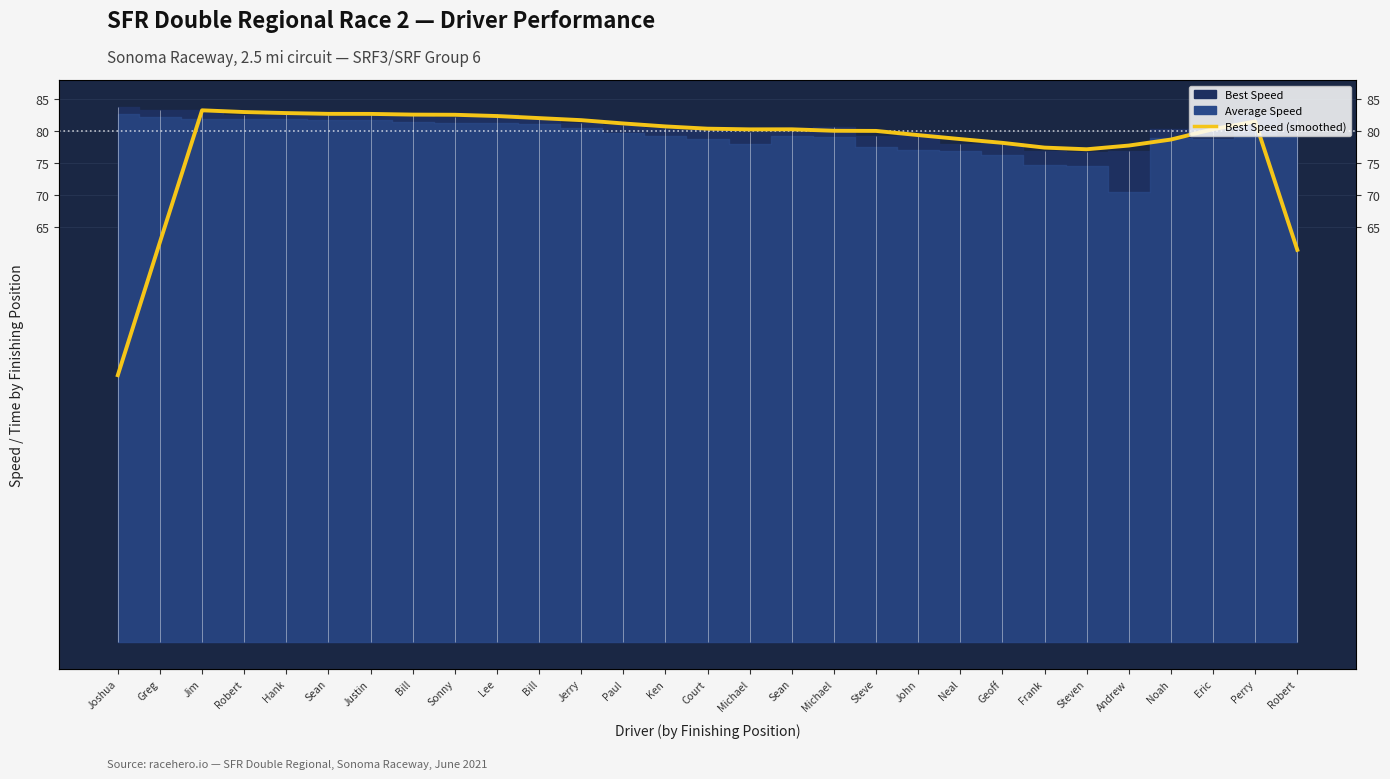

What is the smallest value displayed?

41.8